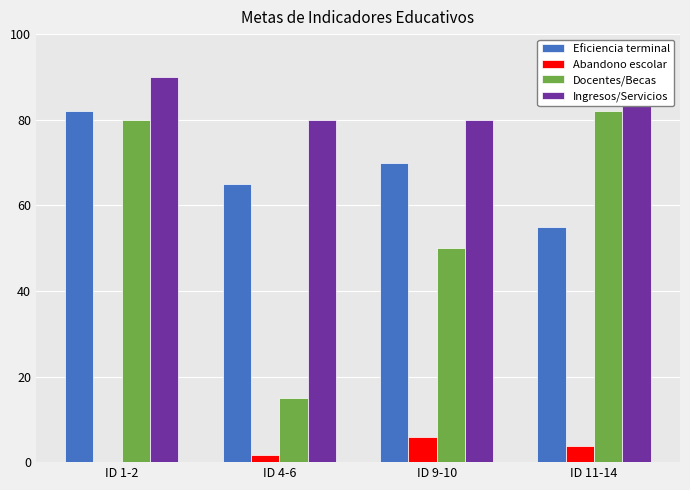

What is the total value across all series at ID 11-14?

230.8